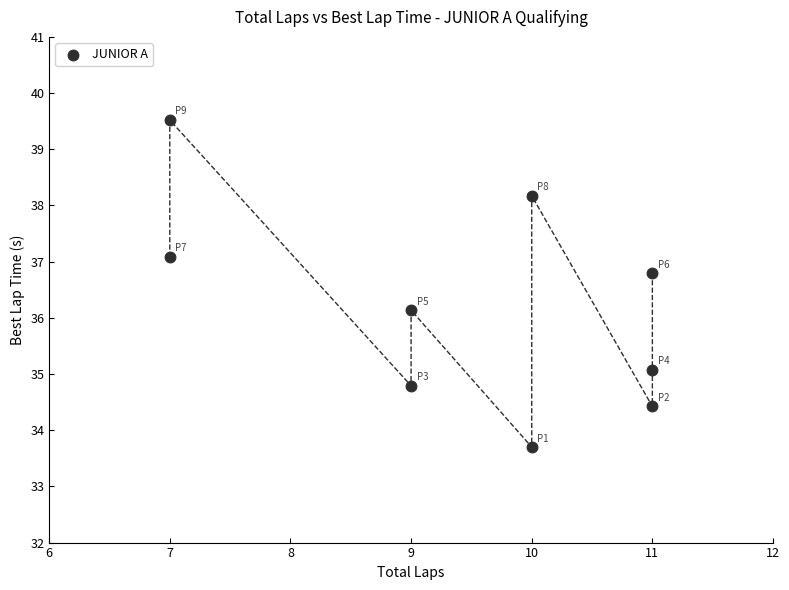

What is the range of X values (max minus min)?

4.0